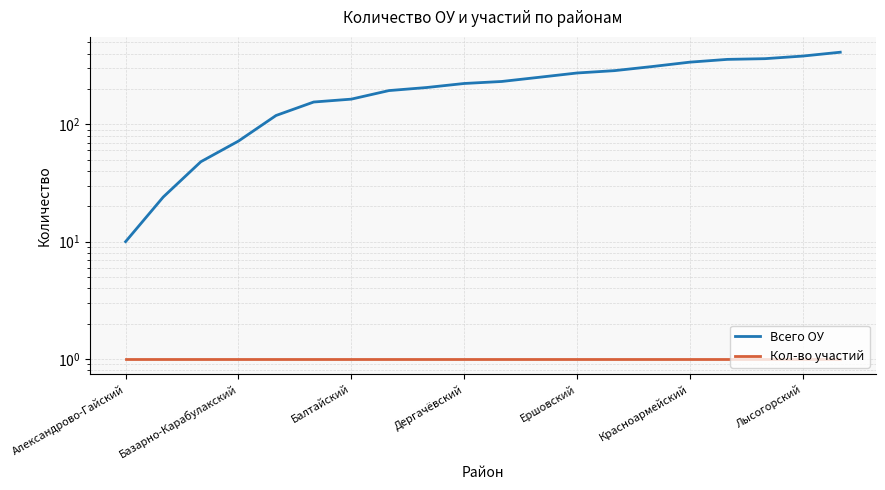

What is the sum of all Кол-во участий values?

20